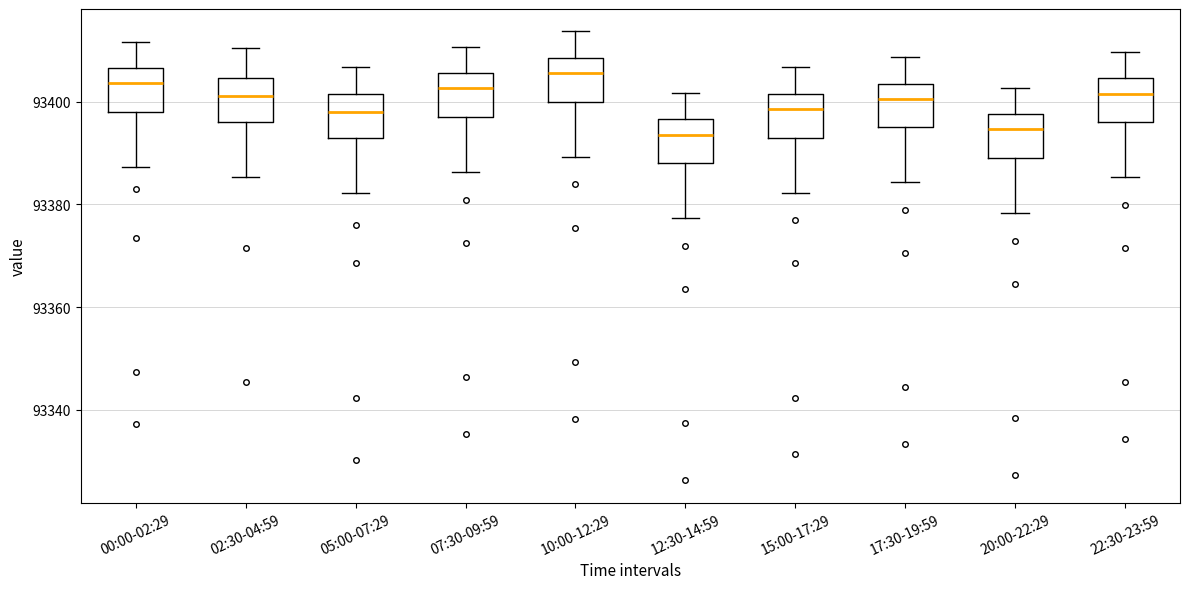

Reading left to right, transcribe this box plot: for each box, give where its median line is, the range the box spans, and where its two whiskers end, as read against the y-axis. The values are not printed on the chart, so give them approximately, as read against the axis.

00:00-02:29: median 93404, box 93398 to 93406, whiskers 93388 to 93412
02:30-04:59: median 93402, box 93396 to 93404, whiskers 93386 to 93410
05:00-07:29: median 93398, box 93394 to 93402, whiskers 93382 to 93406
07:30-09:59: median 93402, box 93398 to 93406, whiskers 93386 to 93410
10:00-12:29: median 93406, box 93400 to 93408, whiskers 93390 to 93414
12:30-14:59: median 93394, box 93388 to 93396, whiskers 93378 to 93402
15:00-17:29: median 93398, box 93394 to 93402, whiskers 93382 to 93406
17:30-19:59: median 93400, box 93396 to 93404, whiskers 93384 to 93408
20:00-22:29: median 93394, box 93390 to 93398, whiskers 93378 to 93402
22:30-23:59: median 93402, box 93396 to 93404, whiskers 93386 to 93410